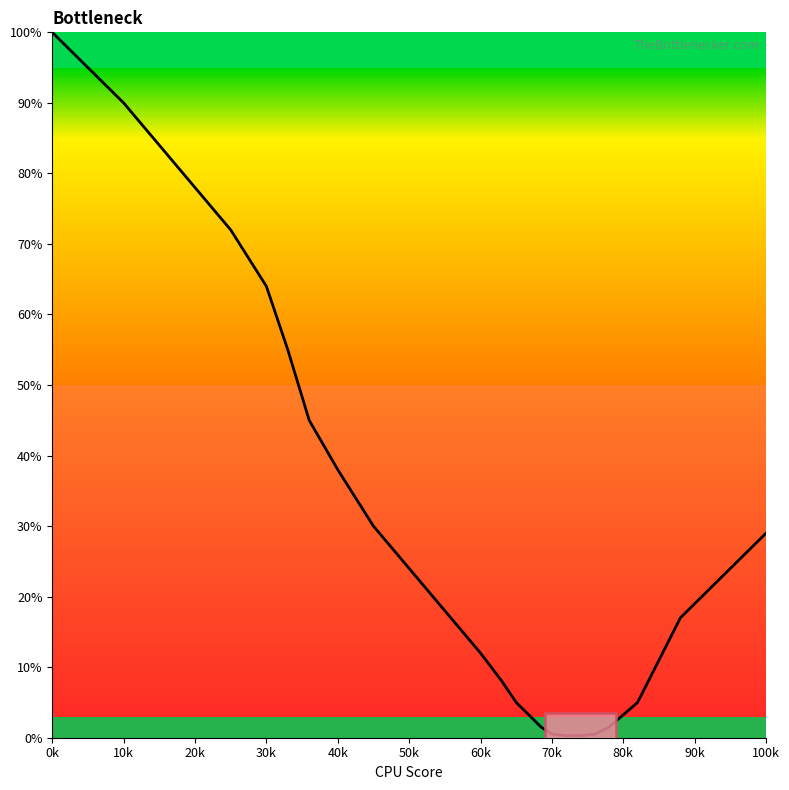

True or false: there are more than 1 points higher than both neighbors.

False